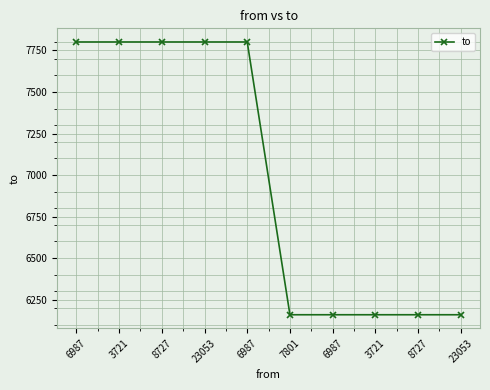

Approximately how many times larger is the value at 6987 compared to 7801?

1.0